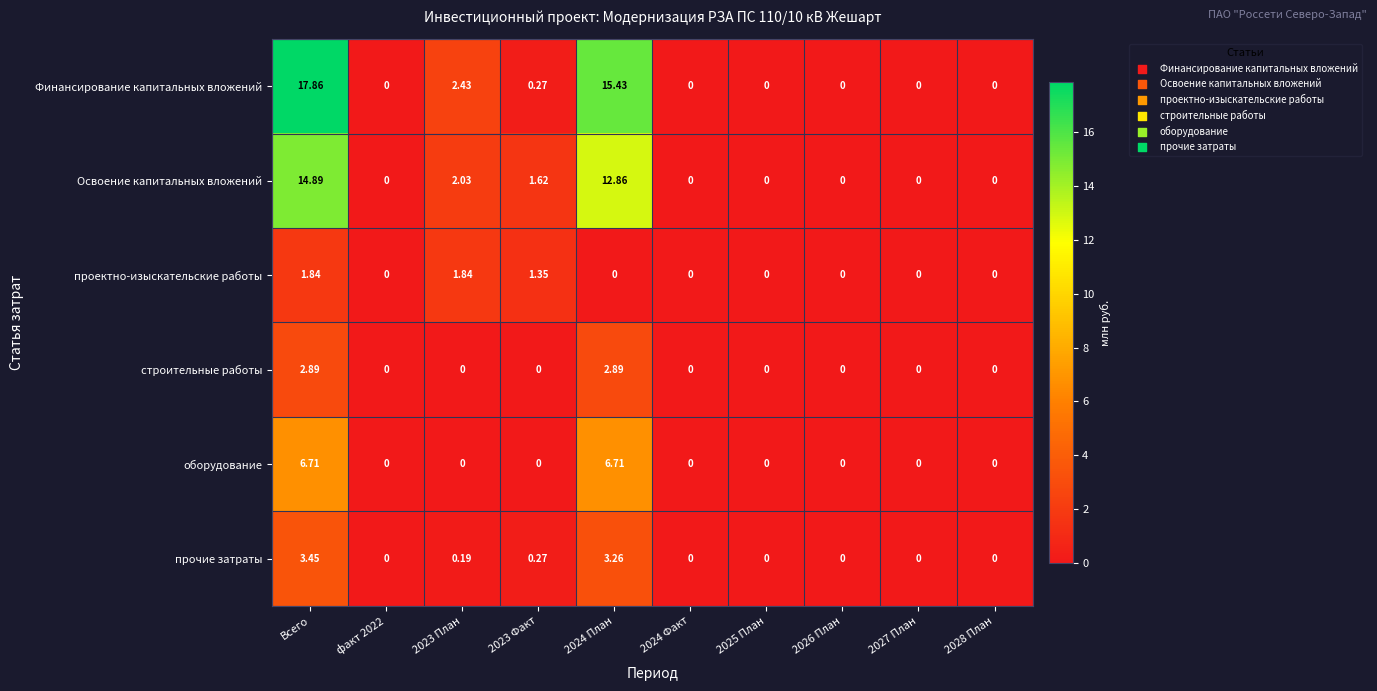

Which series has the largest range (max minus min)?

Финансирование капитальных вложений